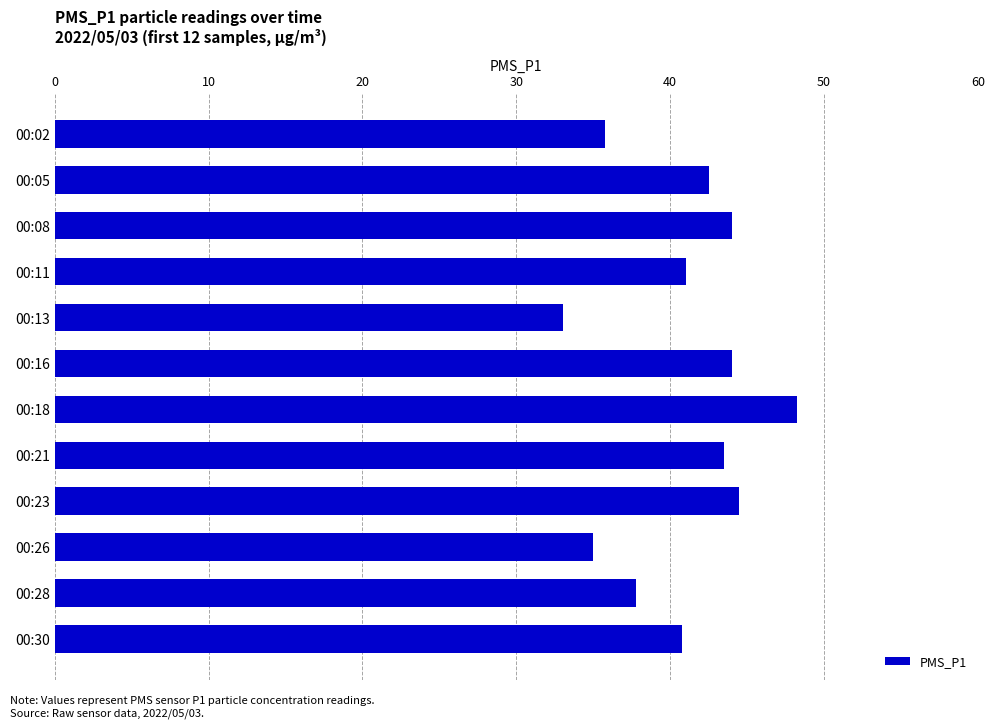

Is it true that the value at 00:16 is 44.0?

True